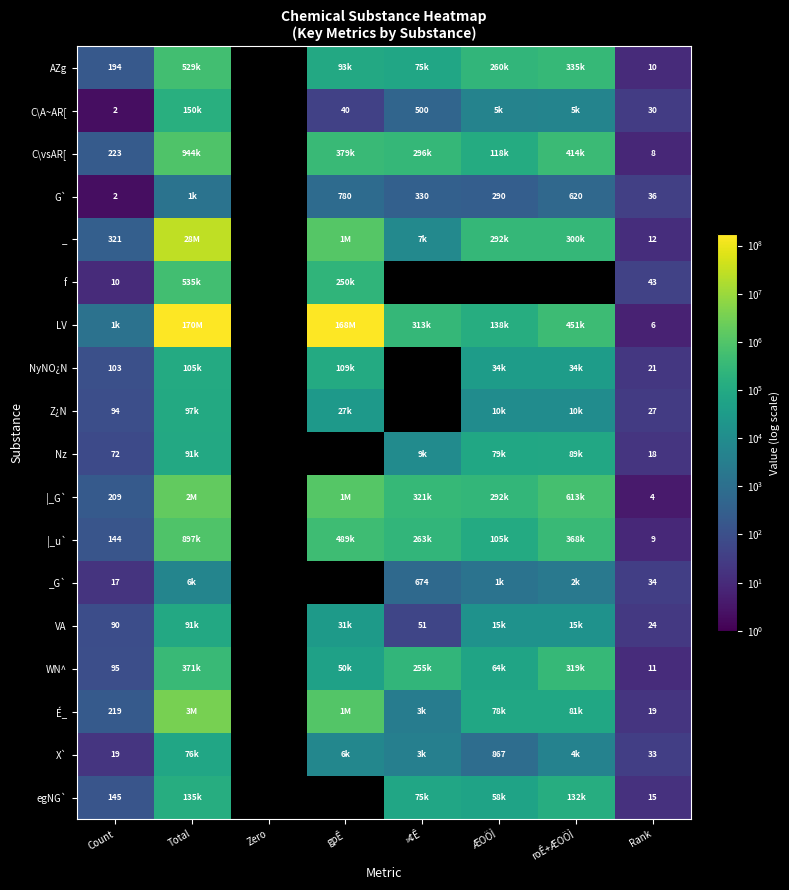

Is it true that AZg equals 10 at Rank?

True